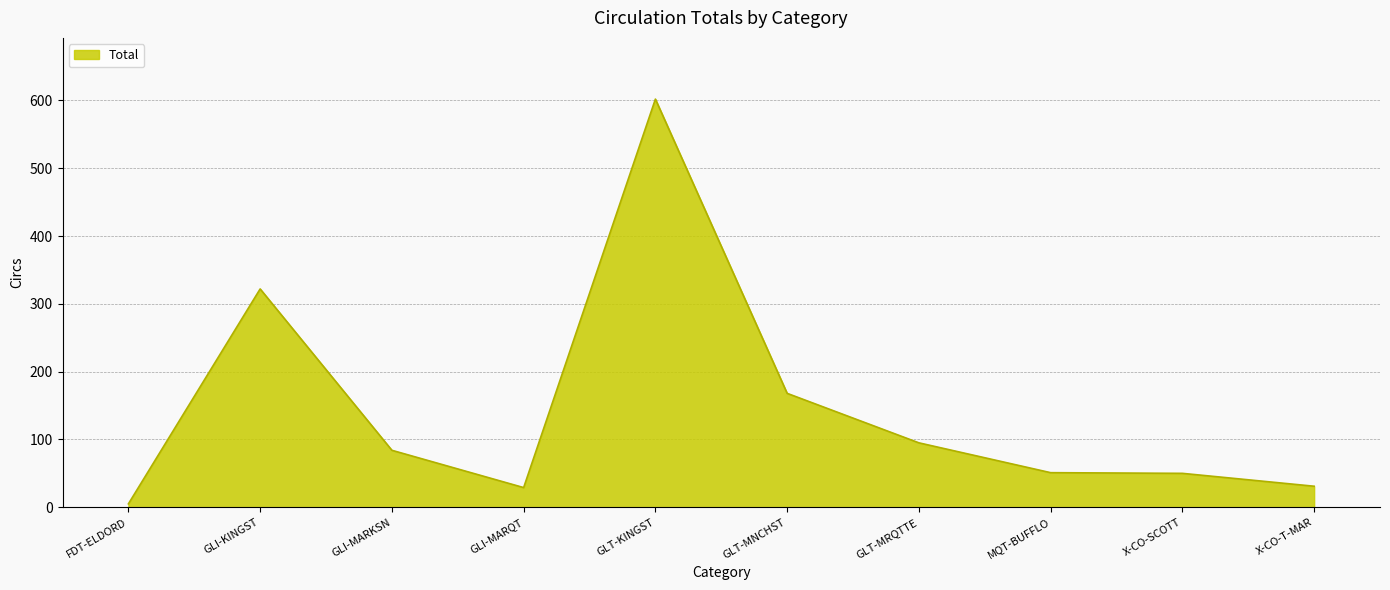

What is the difference between the maximum and minimum values?

597